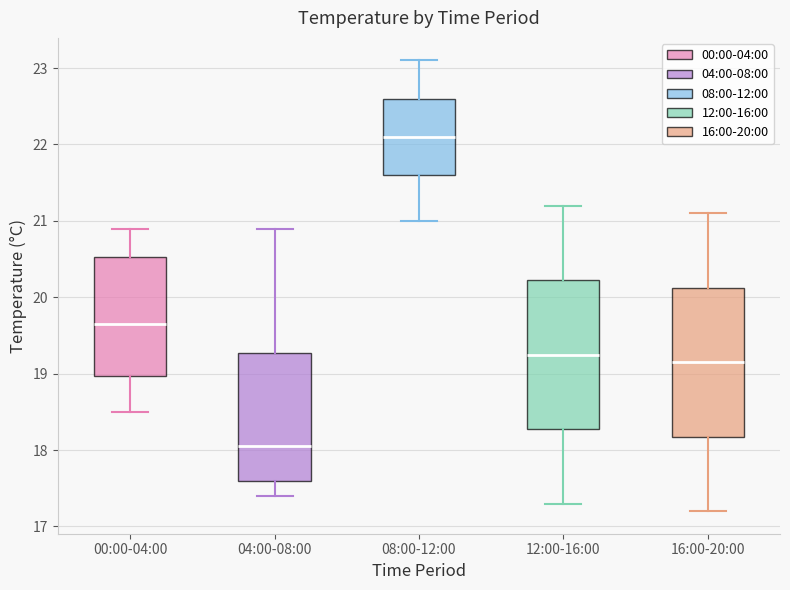

Where does the upper whisker of the box for 04:00-08:00 end on the y-axis? The values are not printed on the chart, so give them approximately, as read against the axis.

20.9